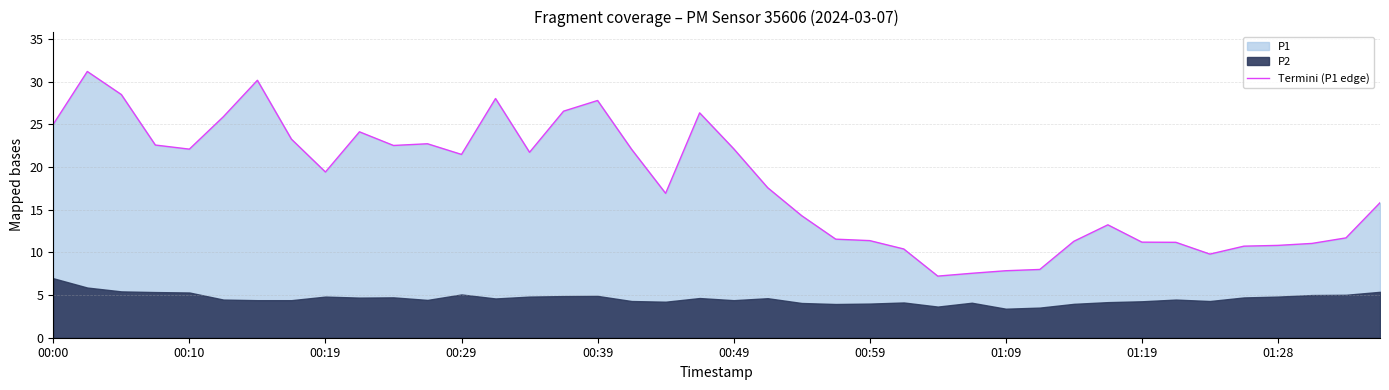

Which category has the lowest value across all series?

26